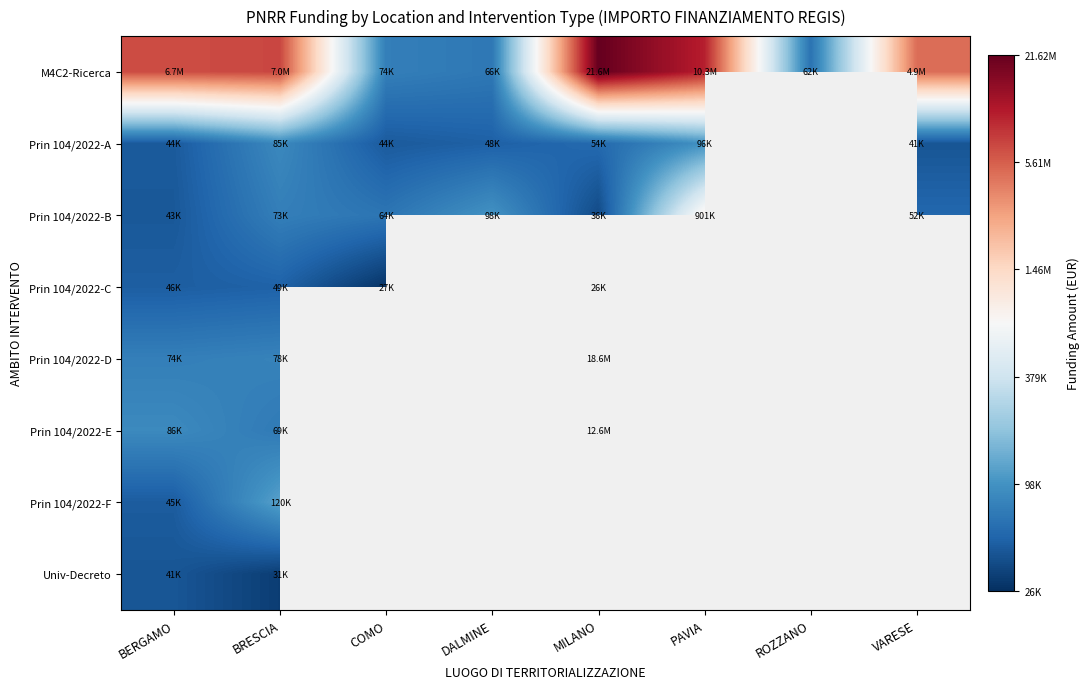

Rank the series by their maximum value, from highest to lowest.

M4C2-Ricerca, Prin 104/2022-D, Prin 104/2022-E, Prin 104/2022-B, Prin 104/2022-F, Prin 104/2022-A, Prin 104/2022-C, Univ-Decreto